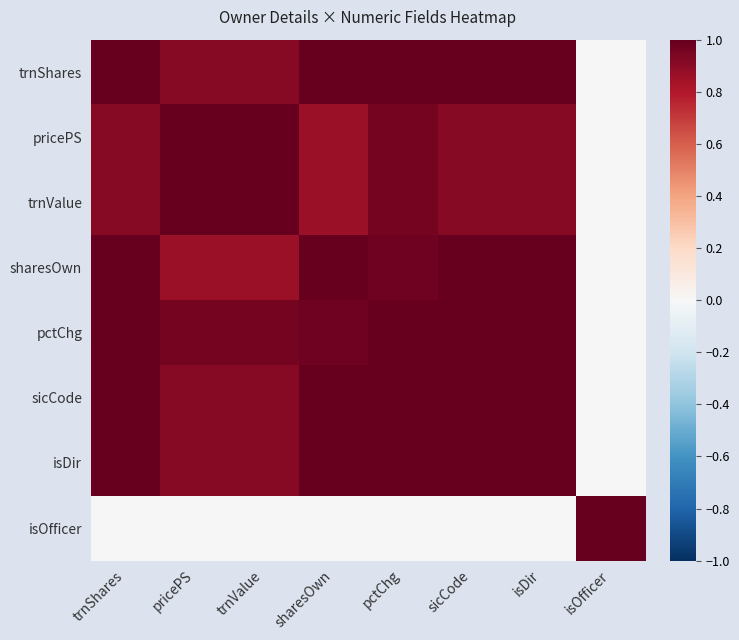

How many data points does each series have?

8